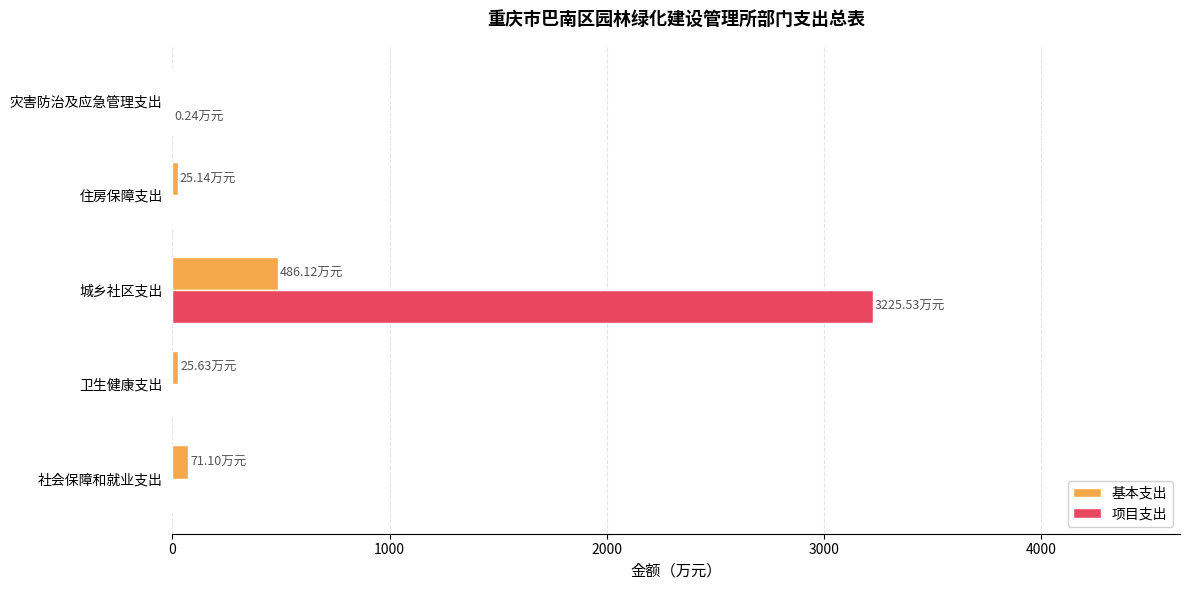

Which category has the highest value across all series?

城乡社区支出